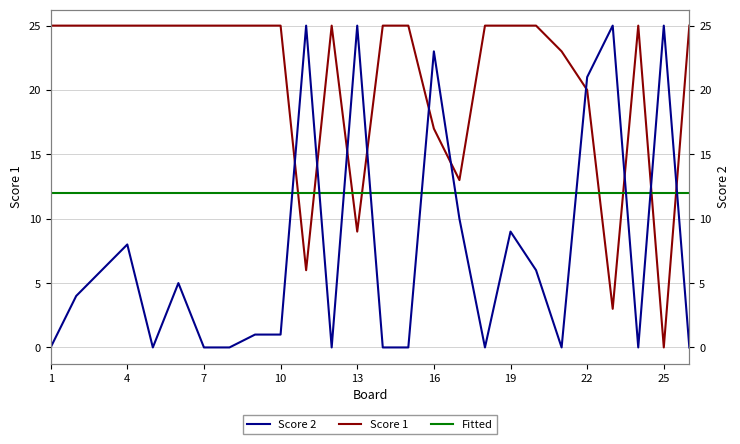

What is the sum of all Fitted values?

312